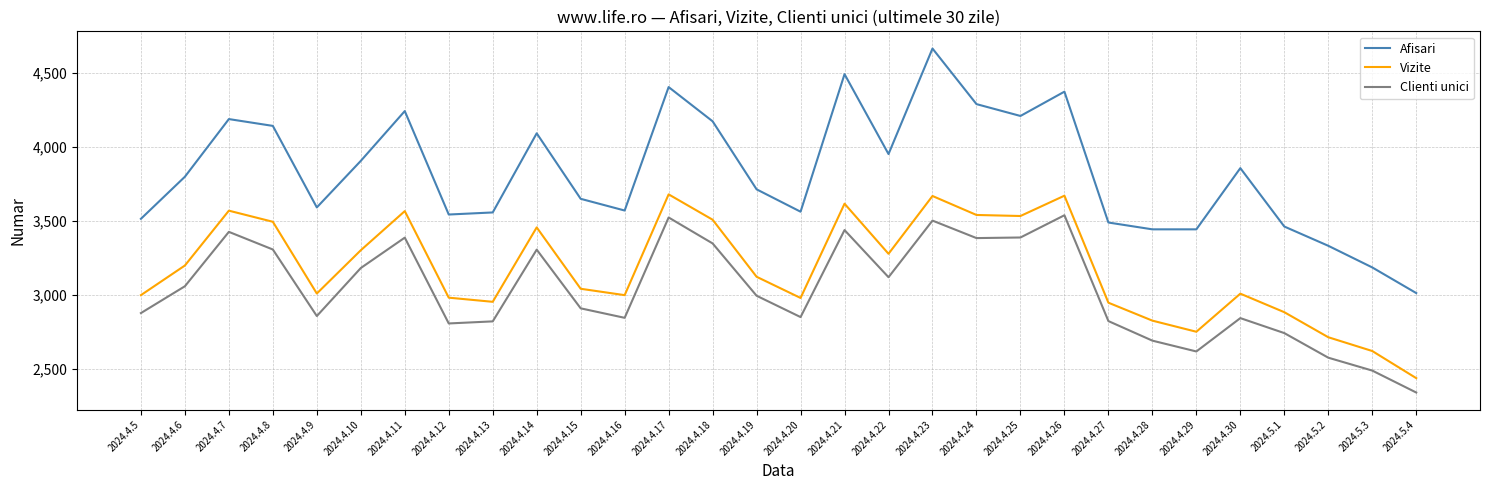

Which category has the lowest value in the Afisari series?

2024.5.4